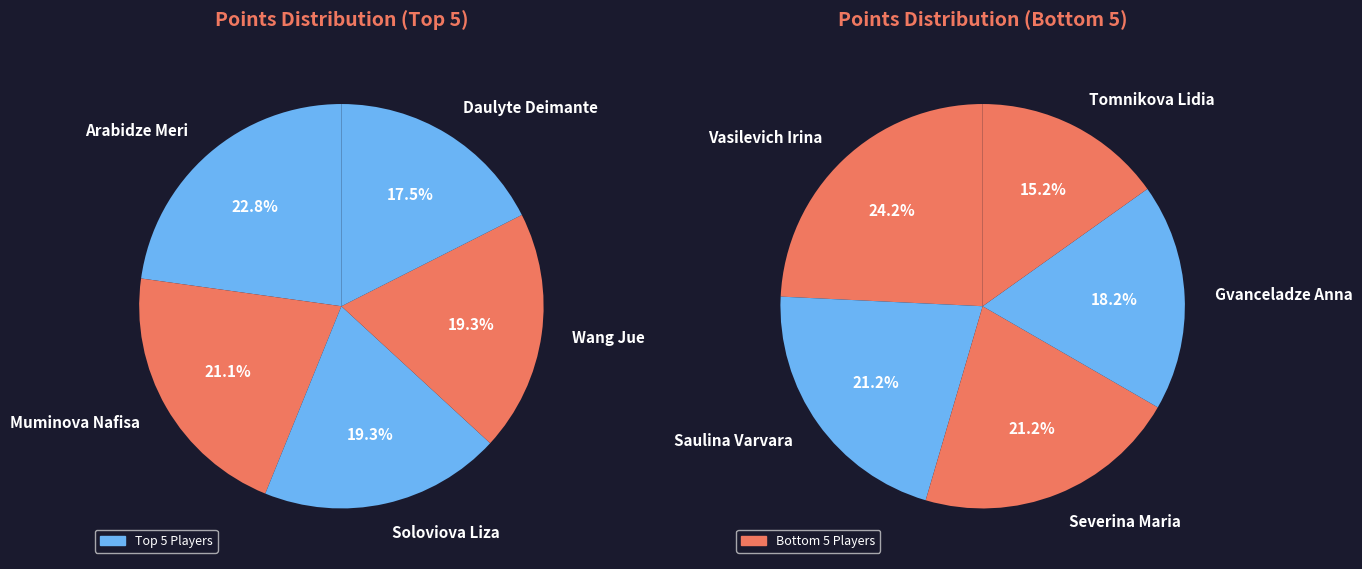

Is there any slice that represents more than half of the pie?

No